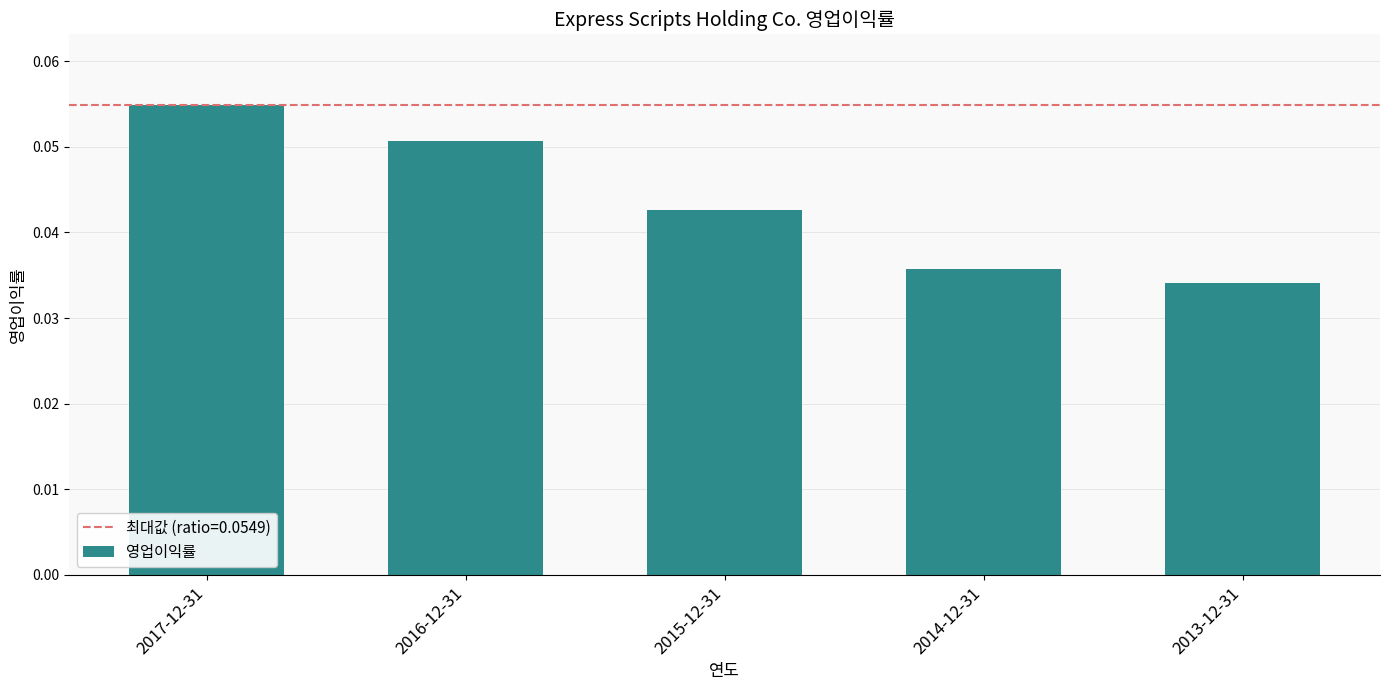

Does the chart contain any negative values?

No